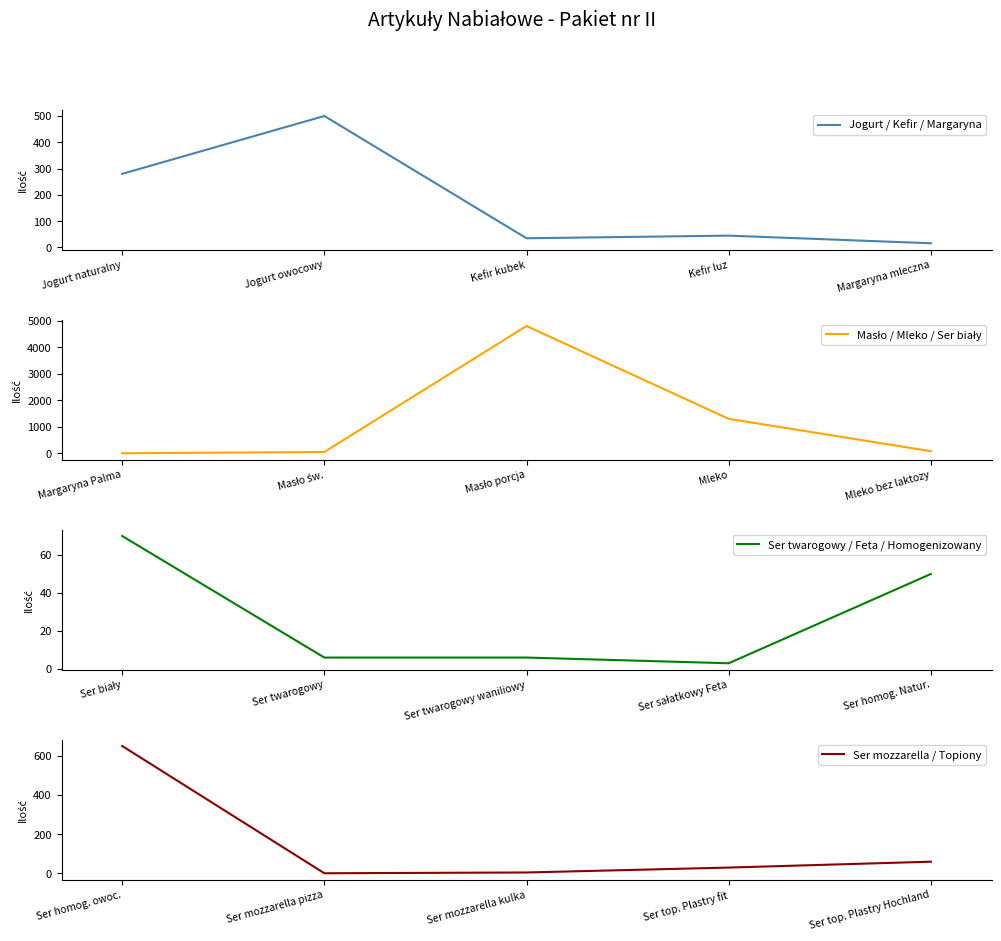

What is the value of the Jogurt / Kefir / Margaryna point at the 1st from the left?

280